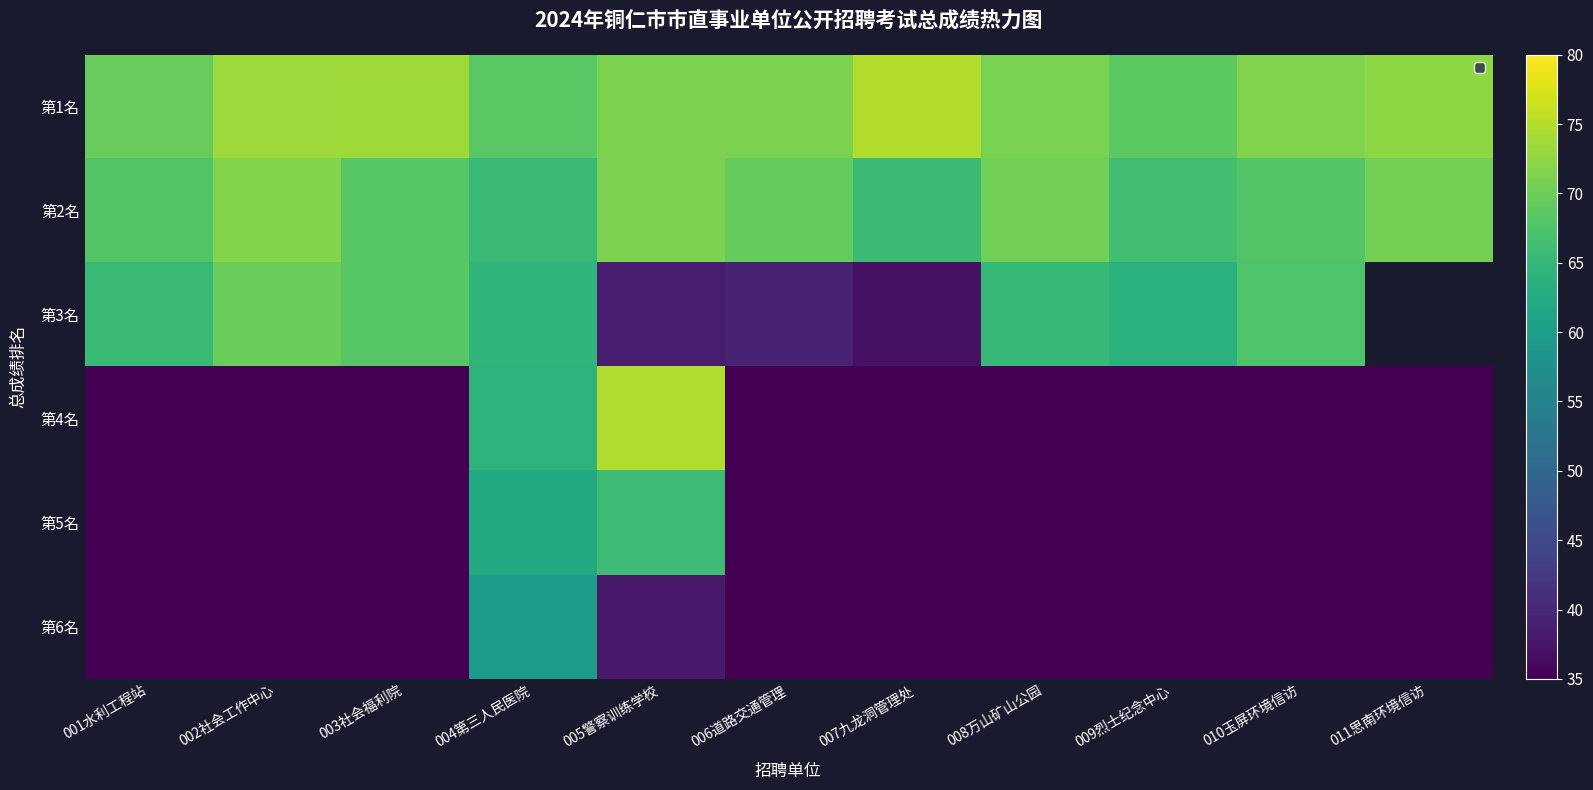

Rank the series by their maximum value, from highest to lowest.

第1名, 第4名, 第2名, 第3名, 第5名, 第6名